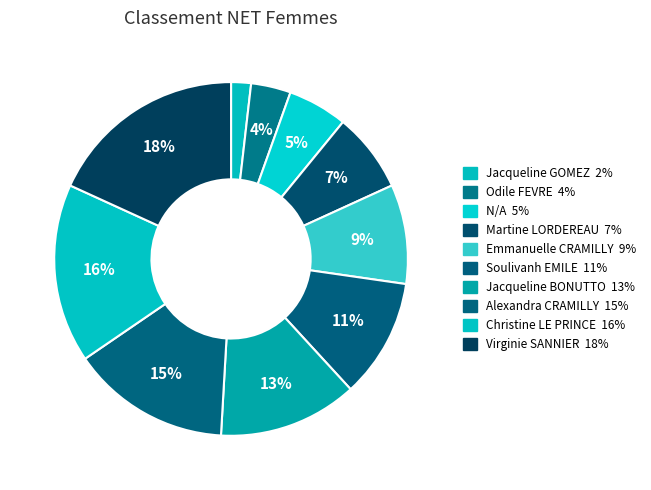

True or false: Emmanuelle CRAMILLY accounts for 21% of the total.

False